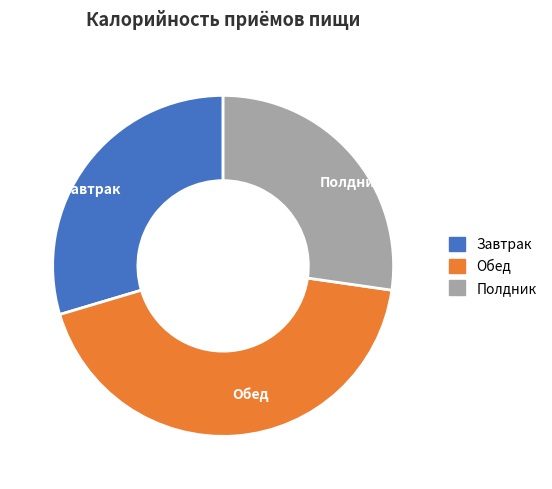

Is the sum of Полдник and Обед greater than half?

Yes